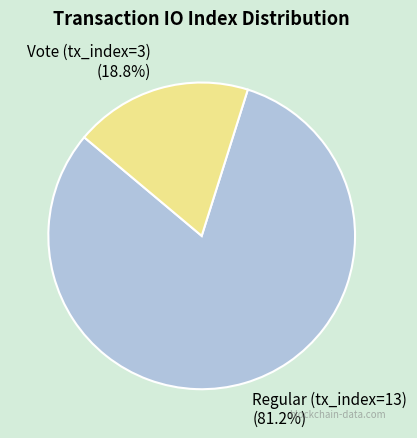

To the nearest percent, what is the average slice percentage?

50%